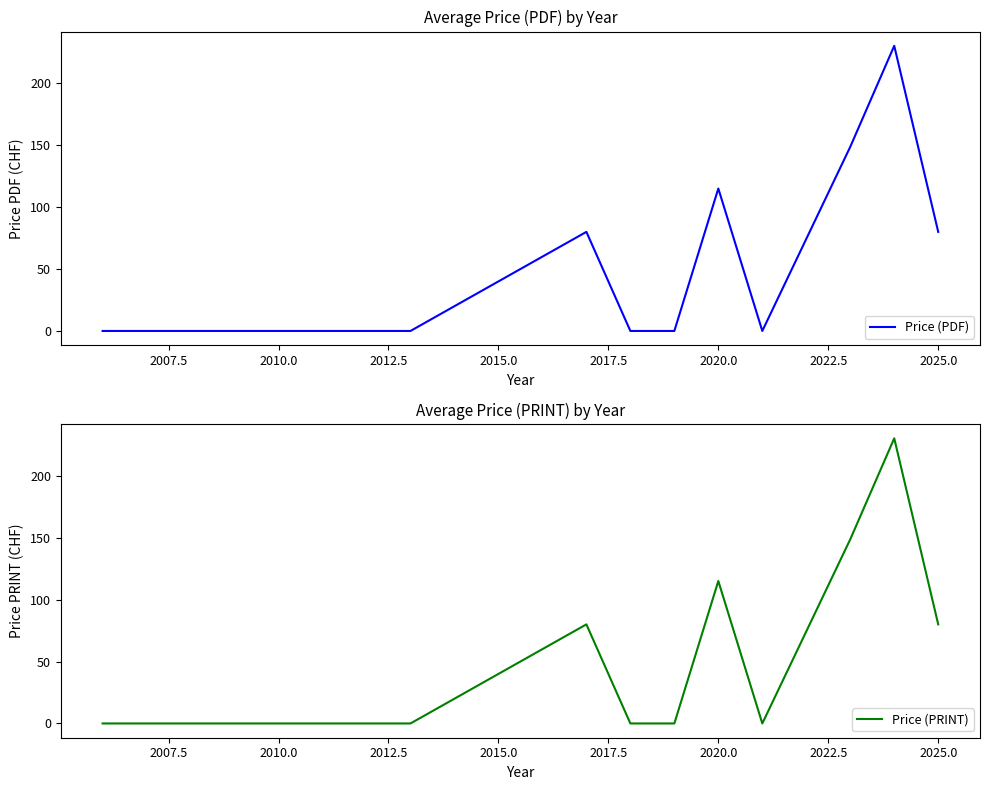

What is the highest value of the Price (PDF) series?

230.2